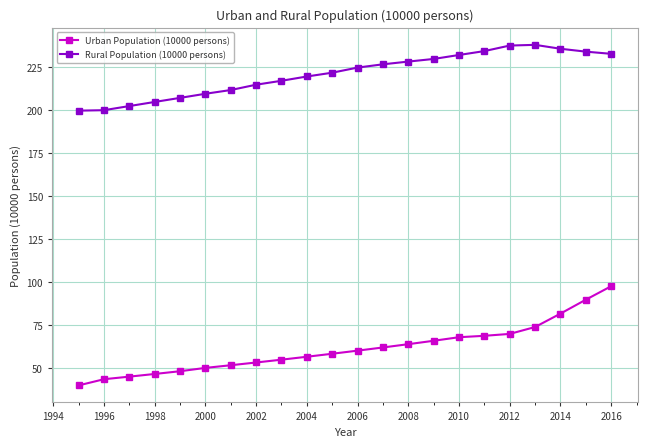

What is the value of the Urban Population (10000 persons) point at the 19th from the left?

74.0